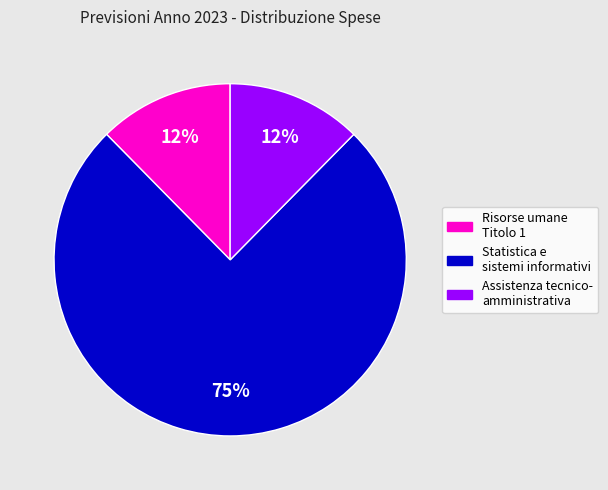

Is there a majority slice in this chart?

Yes